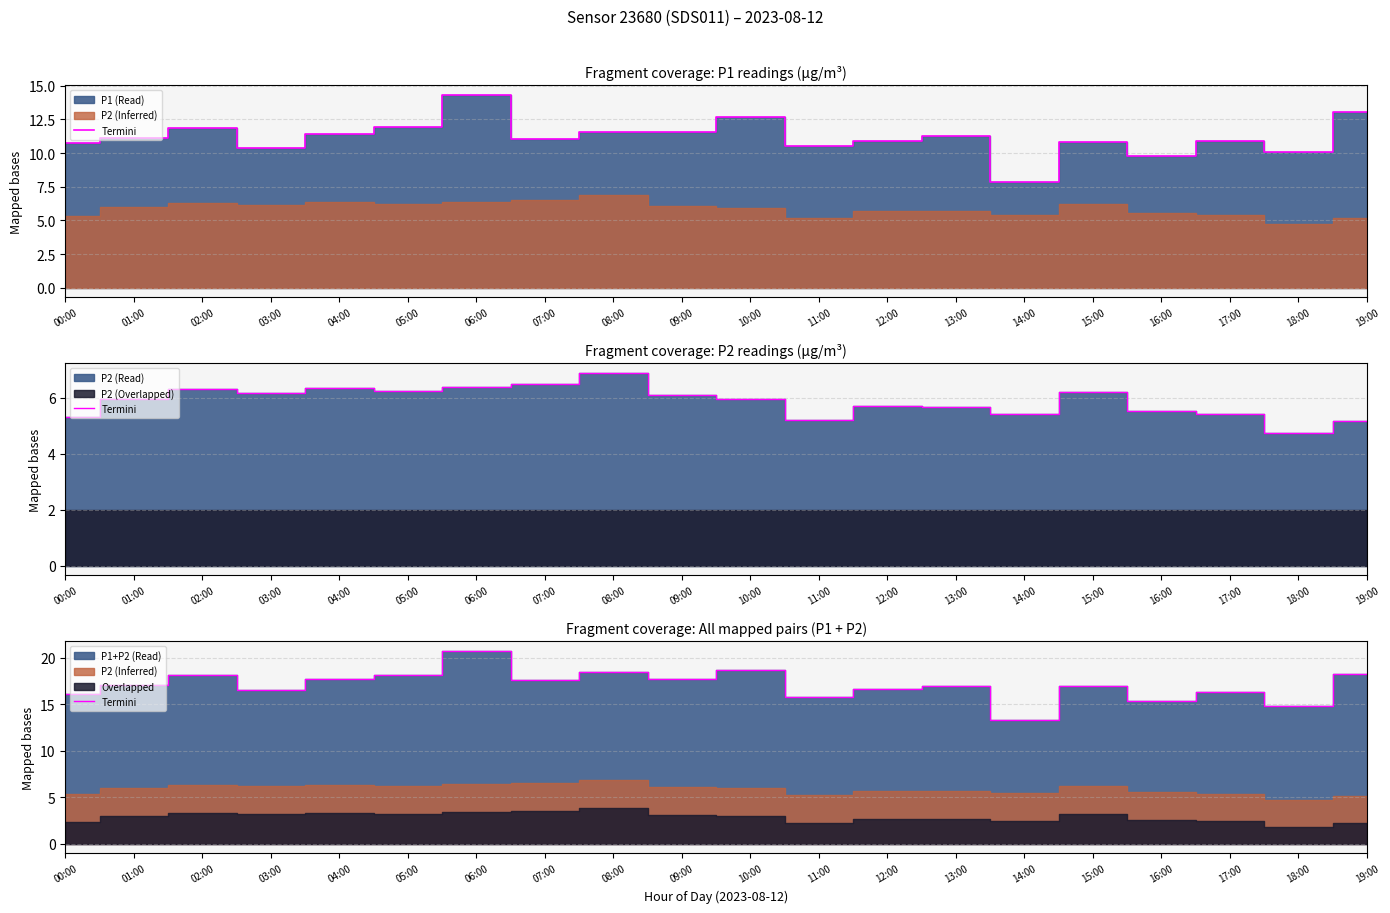

Between 03:00 and 10:00, which is larger?

10:00